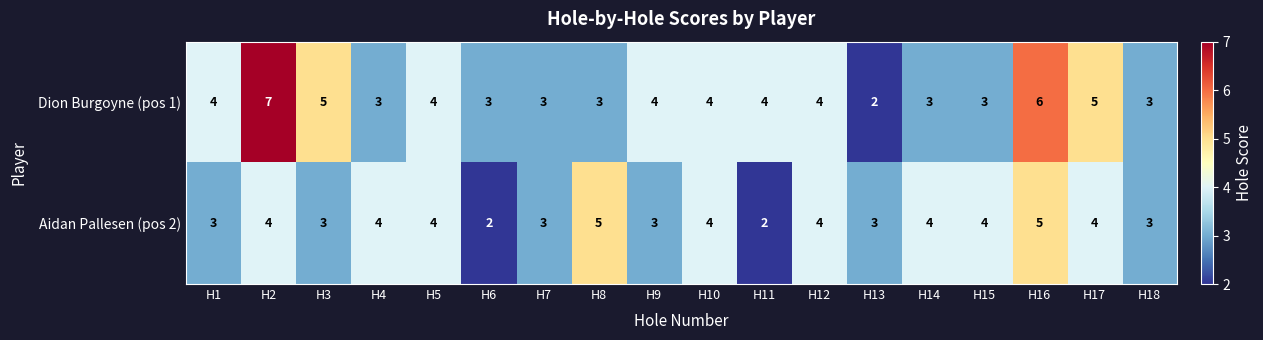

At H8, list the series in order from largest to smallest.

Aidan Pallesen (pos 2), Dion Burgoyne (pos 1)